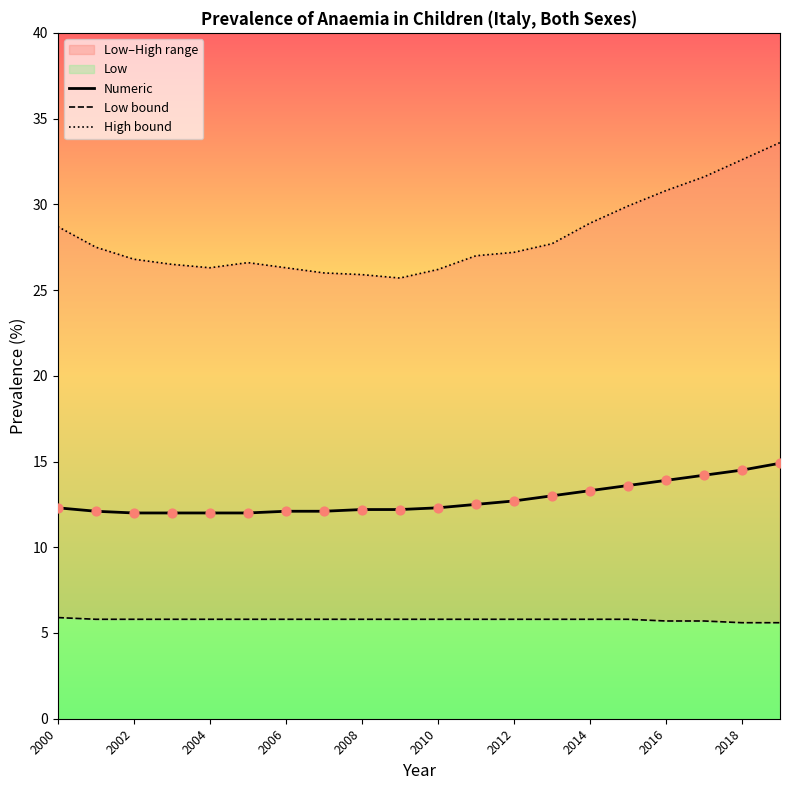

What is the maximum value for Numeric?

14.9